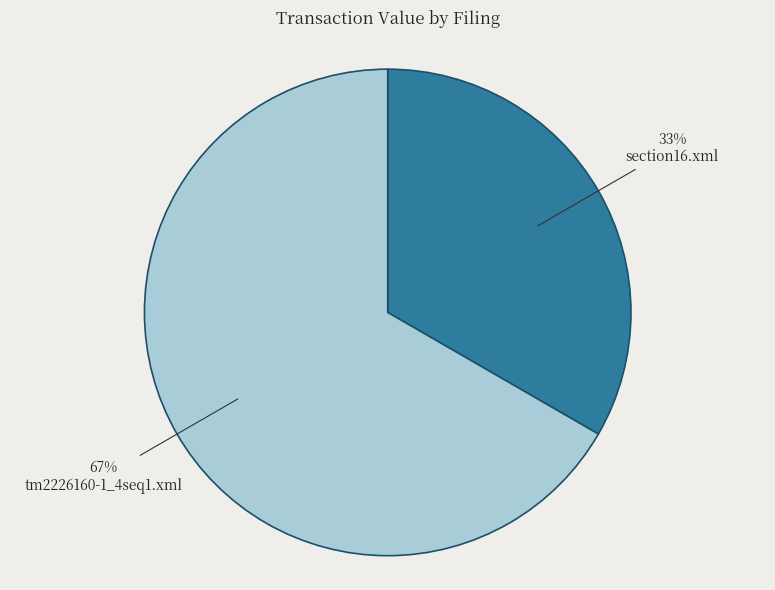

Rank the categories by value from highest to lowest.

tm2226160-1_4seq1.xml, section16.xml